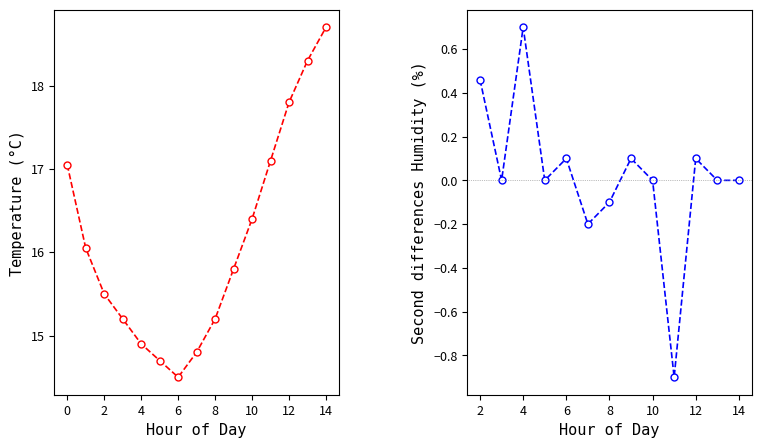

What is the difference between the values at 09:00 and 05:00?

1.1